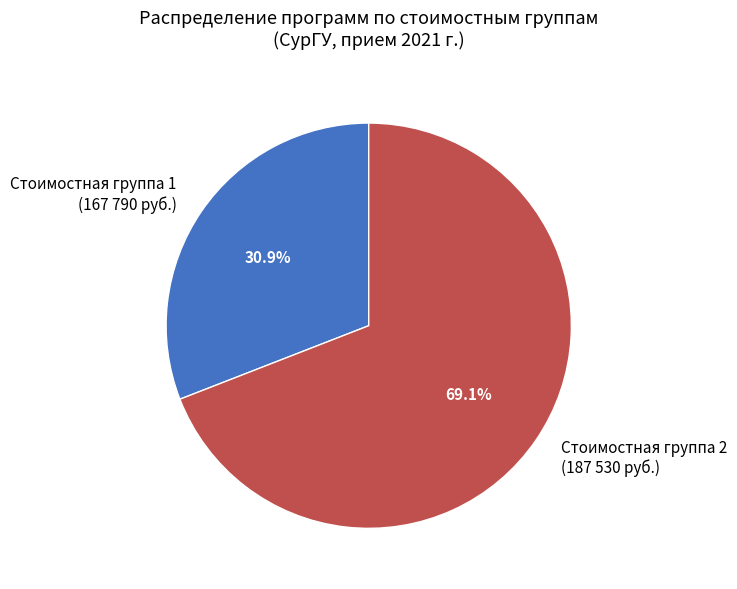

Do Стоимостная группа 2 (187 530 руб.) and Стоимостная группа 1 (167 790 руб.) together represent more than half of the pie?

Yes